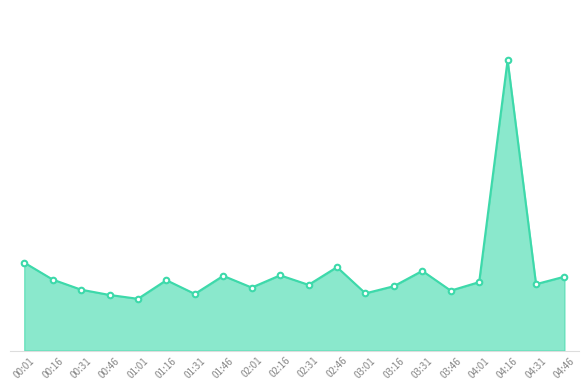

What is the difference between the values at 00:31 and 00:46?

1.6